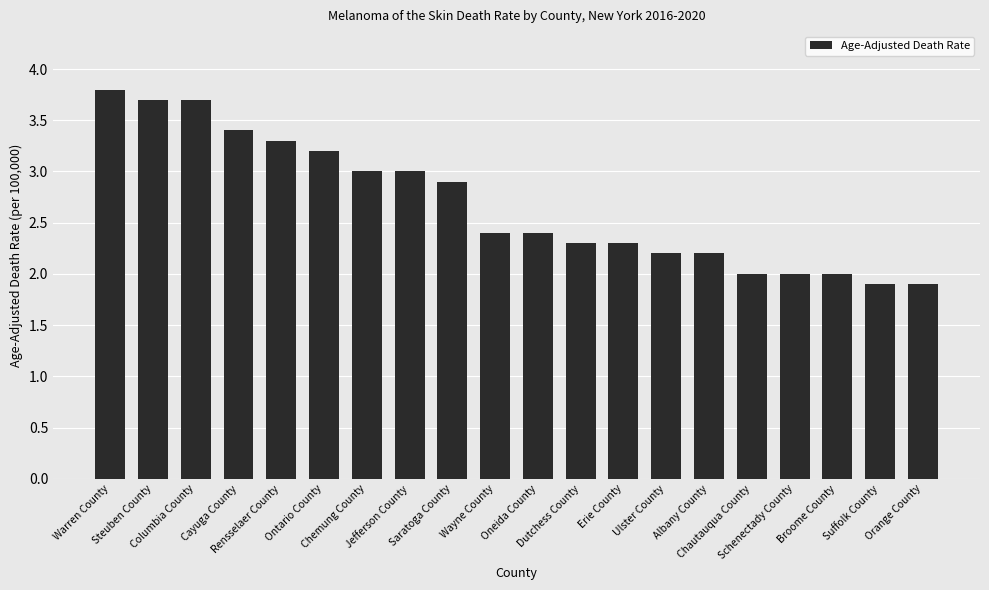

What is the value of the 12th bar from the left?

2.3